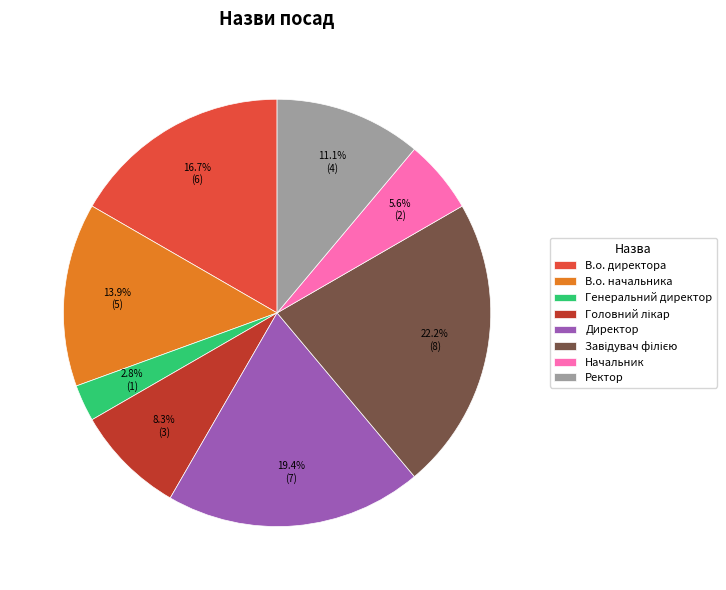

To the nearest percent, what percentage of the pie is Начальник?

6%